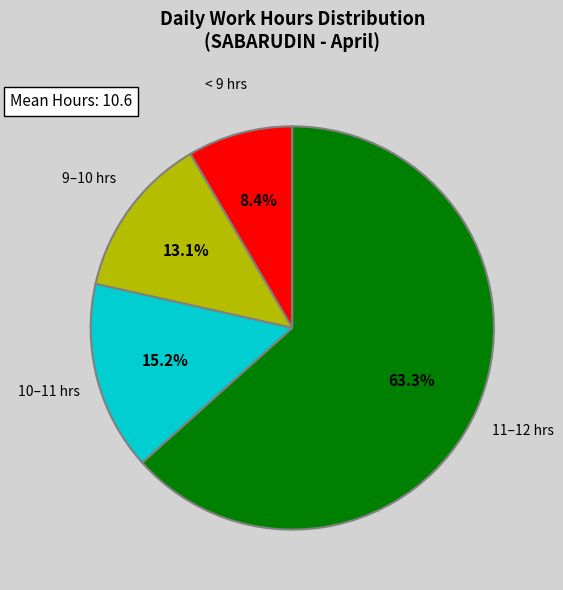

Which category accounts for the majority?

11–12 hrs